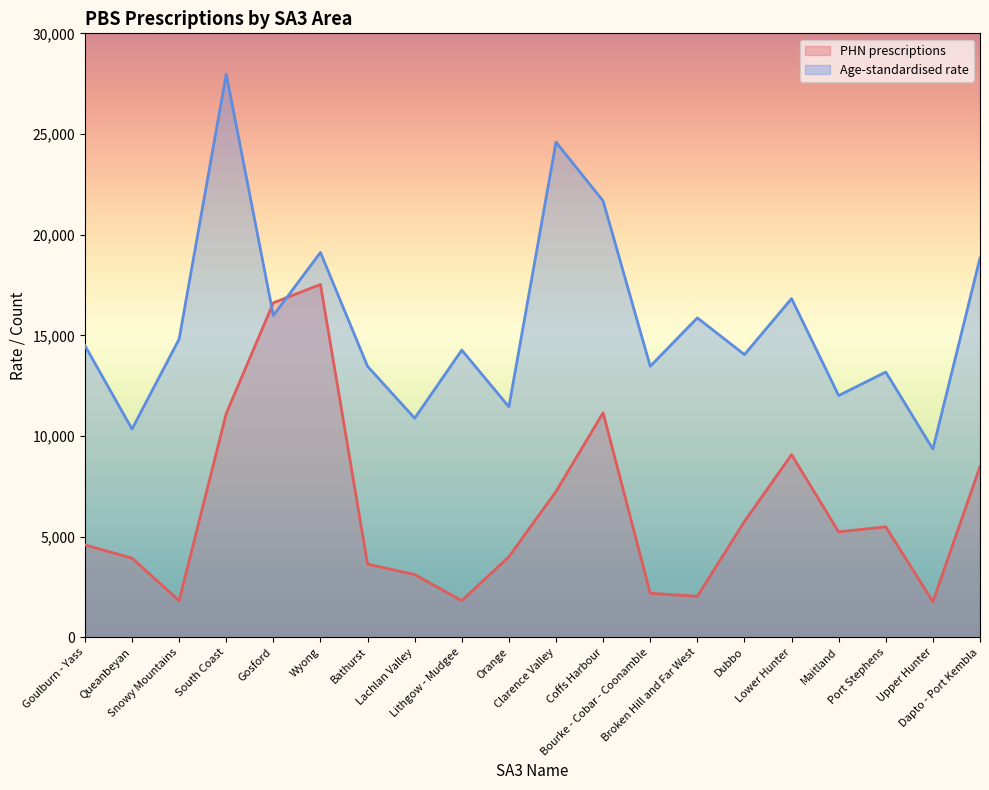

How many values in the PHN prescriptions series are below 5236?

10